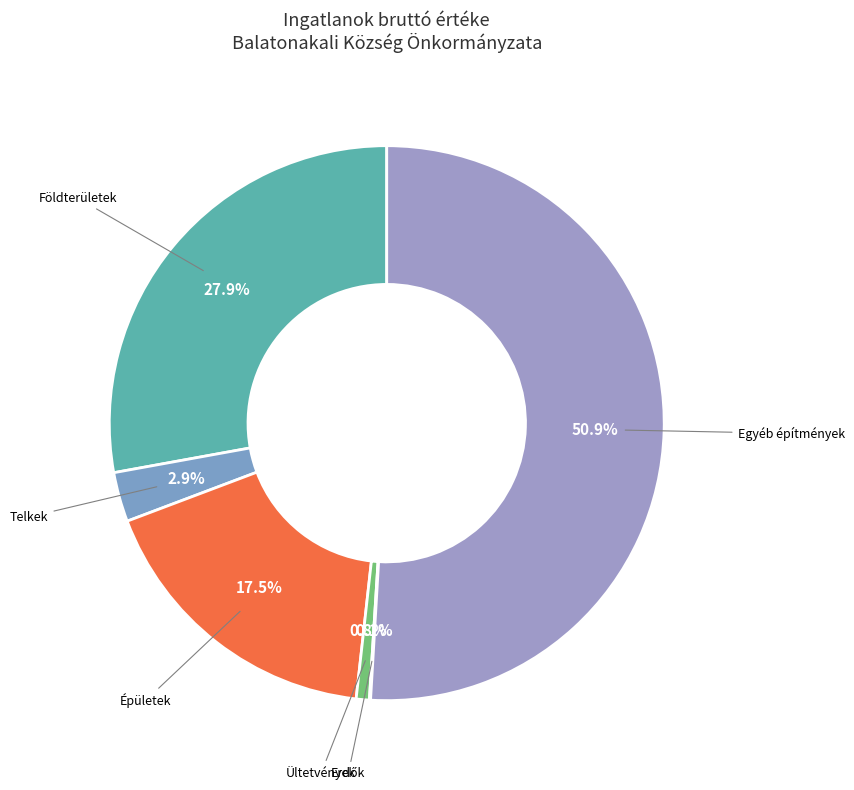

Rank the categories by value from lowest to highest.

Erdők, Ültetvények, Telkek, Épületek, Földterületek, Egyéb építmények